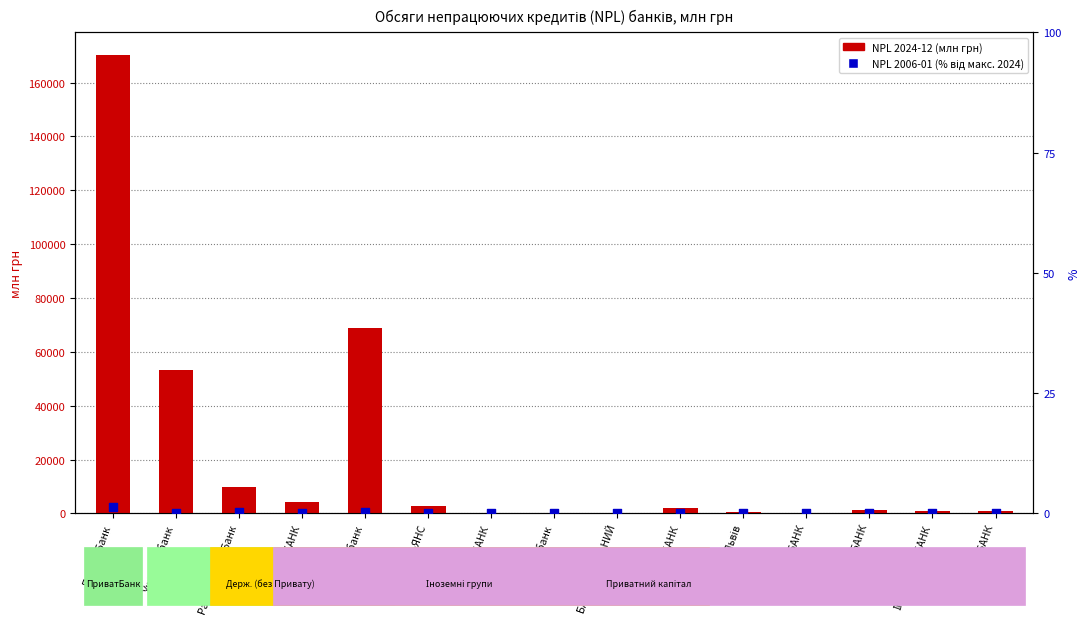

Is the value of NPL 2006-01 (% від макс. 2024) at ТАСКОМБАНК greater than the value of NPL 2024-12 (млн грн) at КРЕДОБАНК?

No